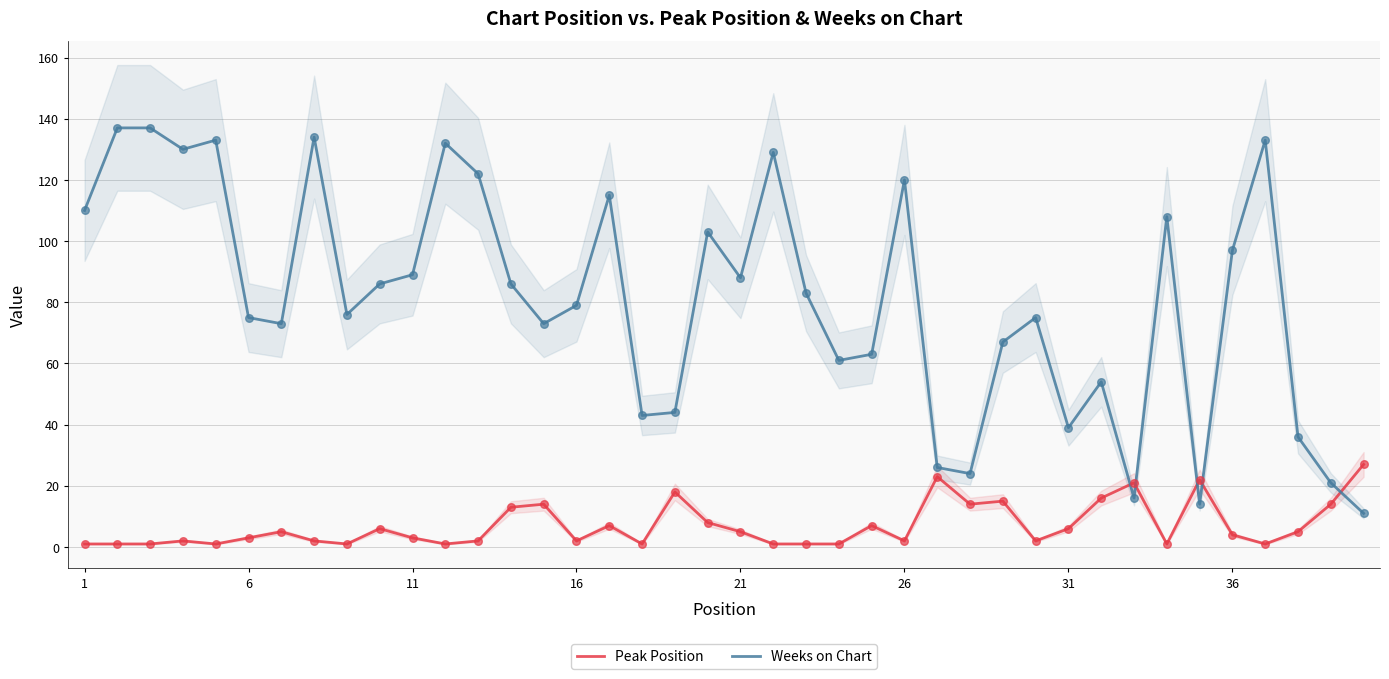

Which series has the widest spread of Y values?

Weeks on Chart